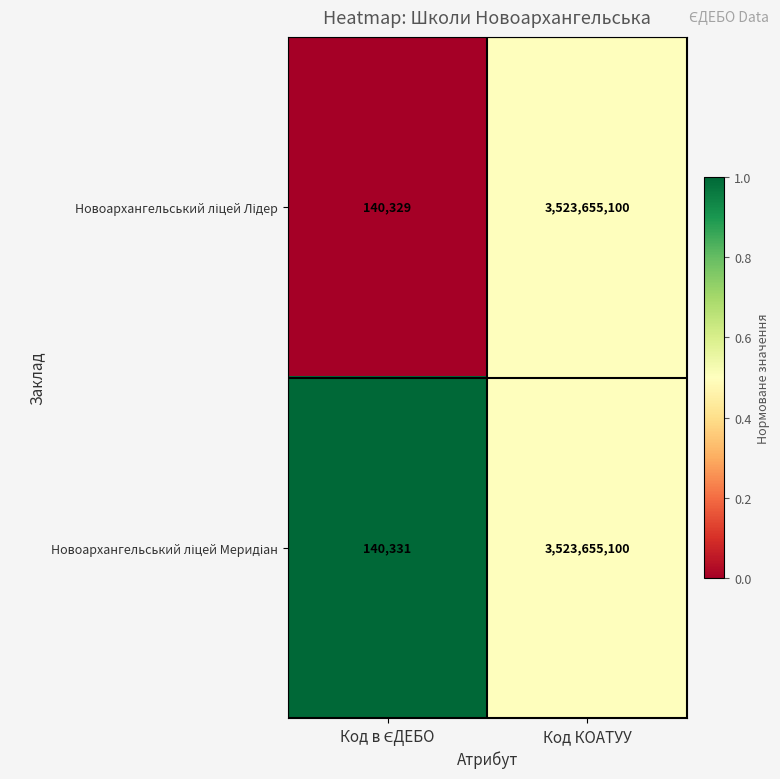

At which category is the sum across all series the highest?

Код КОАТУУ